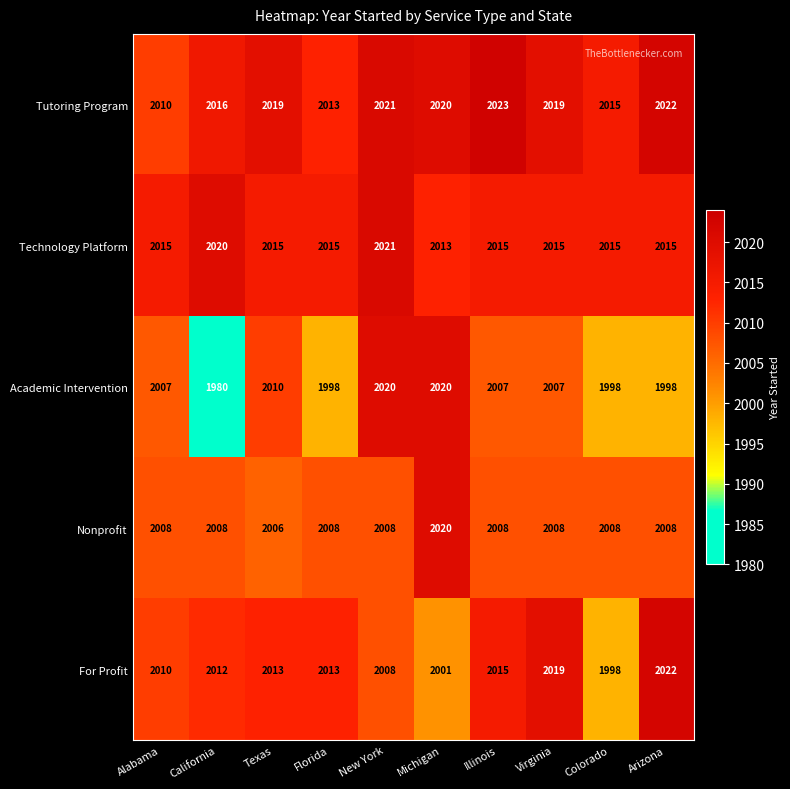

What is the lowest value of the Academic Intervention series?

1980